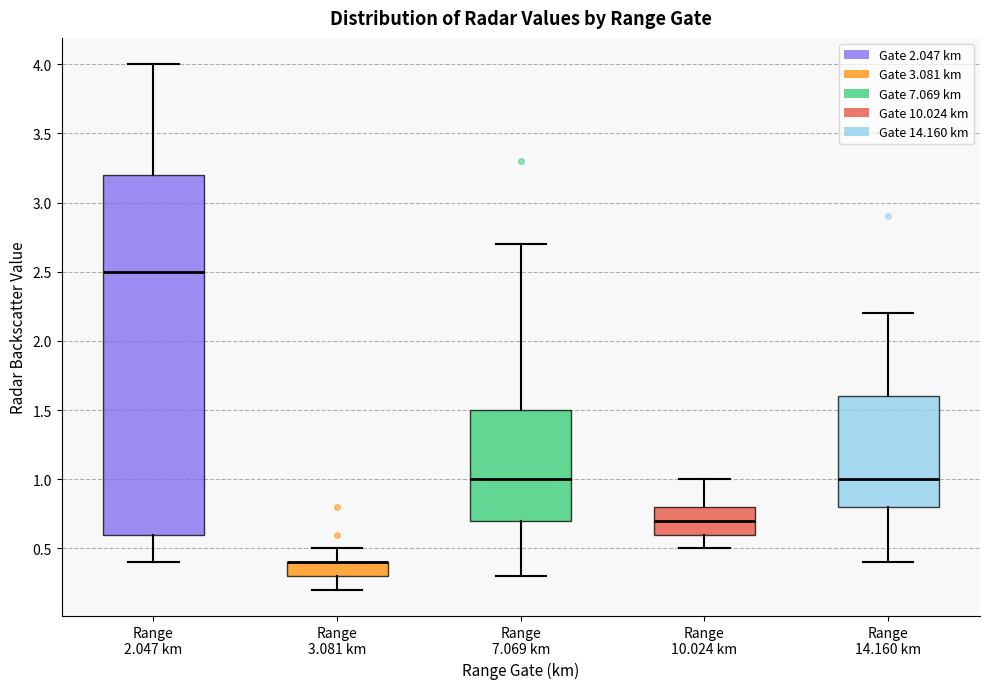

Comparing the boxes themselves (not the whiskers), which one is the tallest?

Range 2.047 km